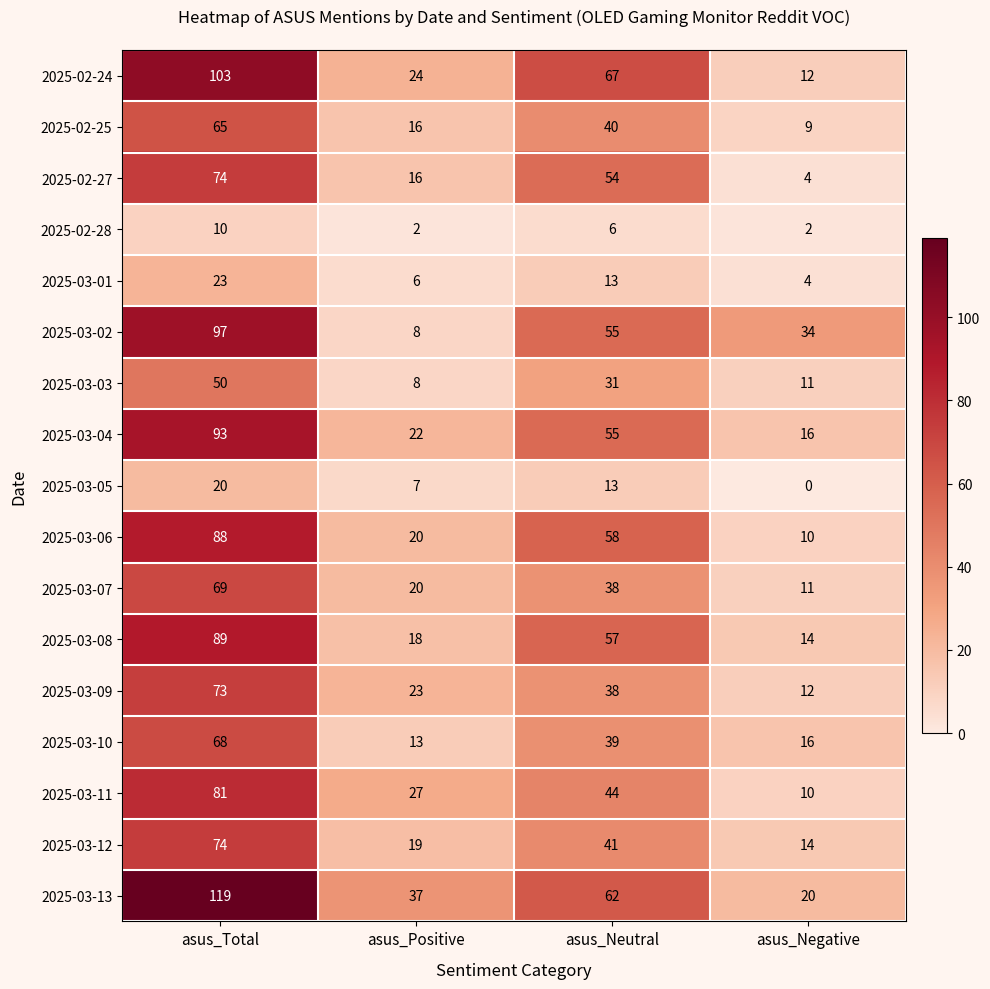

At which label does 2025-03-10 reach its peak?

asus_Total